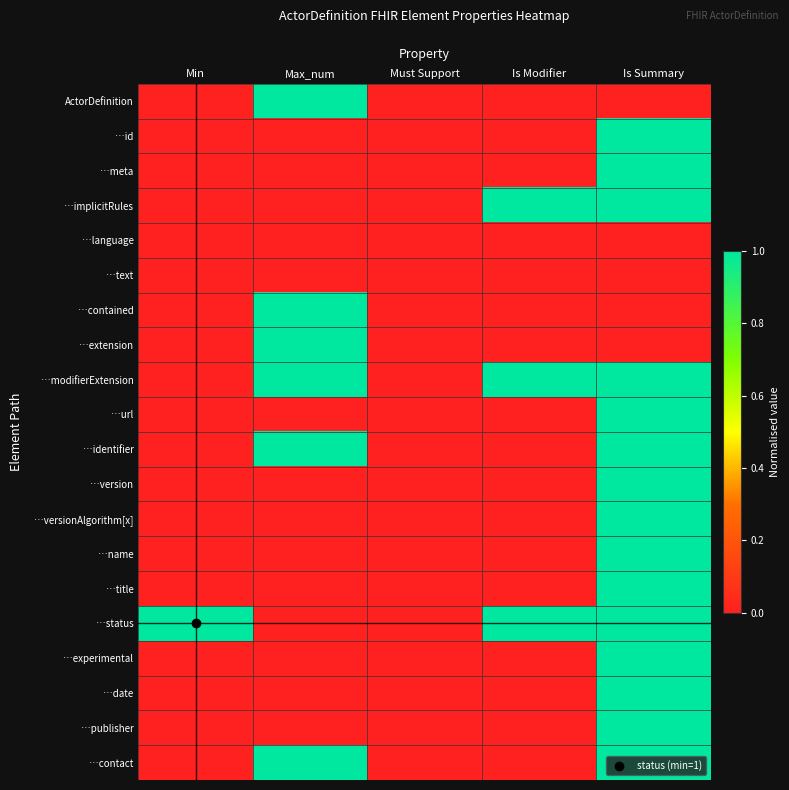

Which series has the largest total across all categories?

…modifierExtension